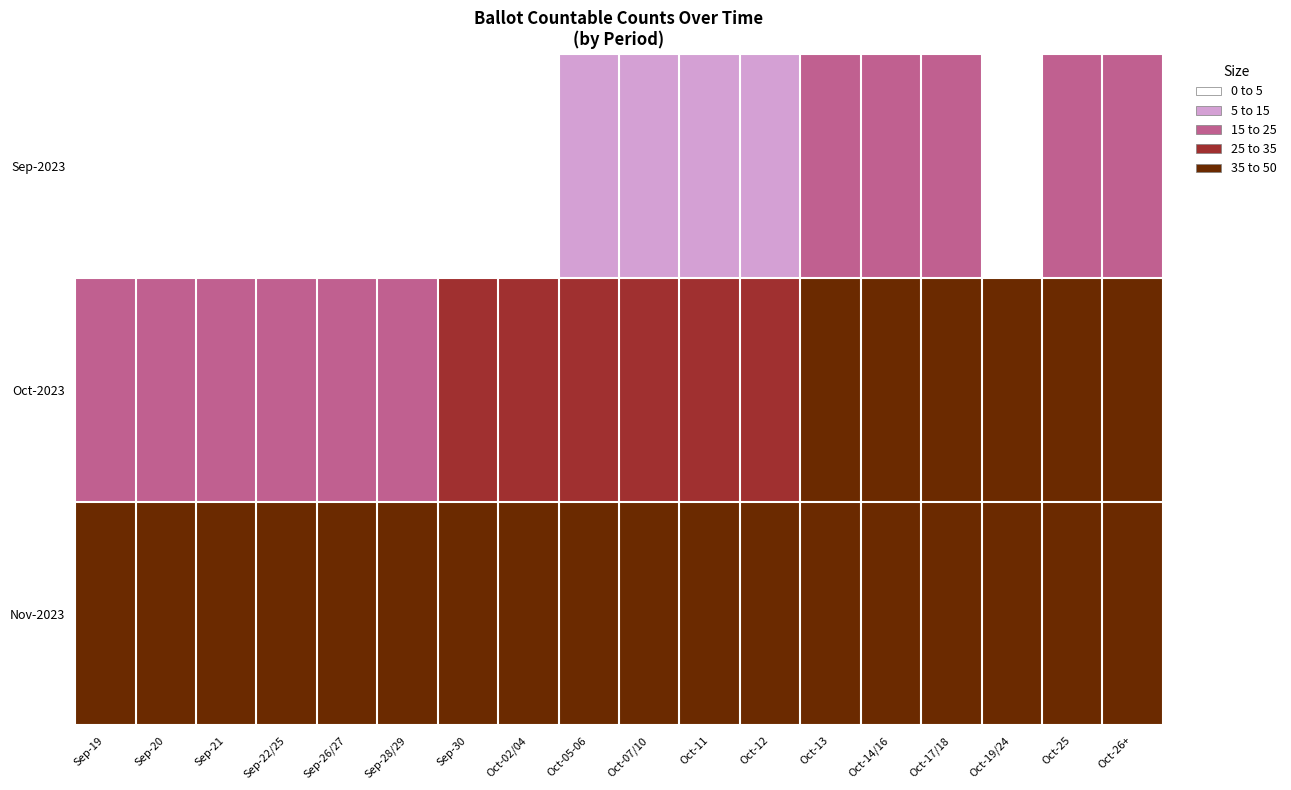

Between Oct-07/10 and Sep-22/25, which is larger?

Oct-07/10